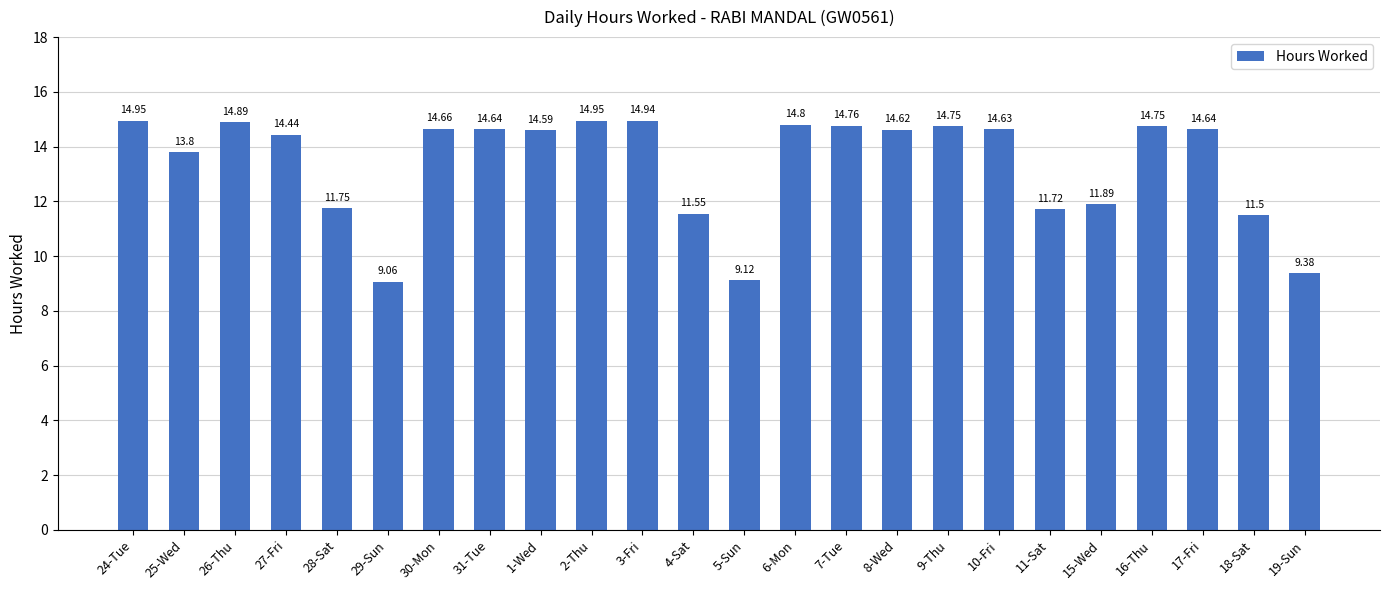

What is the difference between the maximum and second lowest values?

5.8